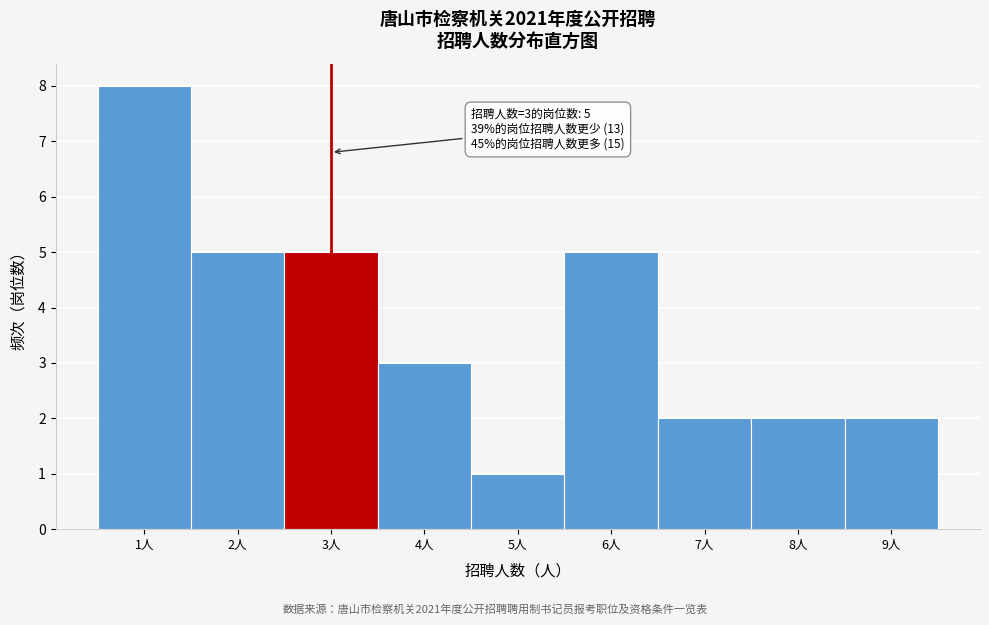

Reading left to right, transcribe all the data shown in this chart.

1人=8	2人=5	3人=5	4人=3	5人=1	6人=5	7人=2	8人=2	9人=2